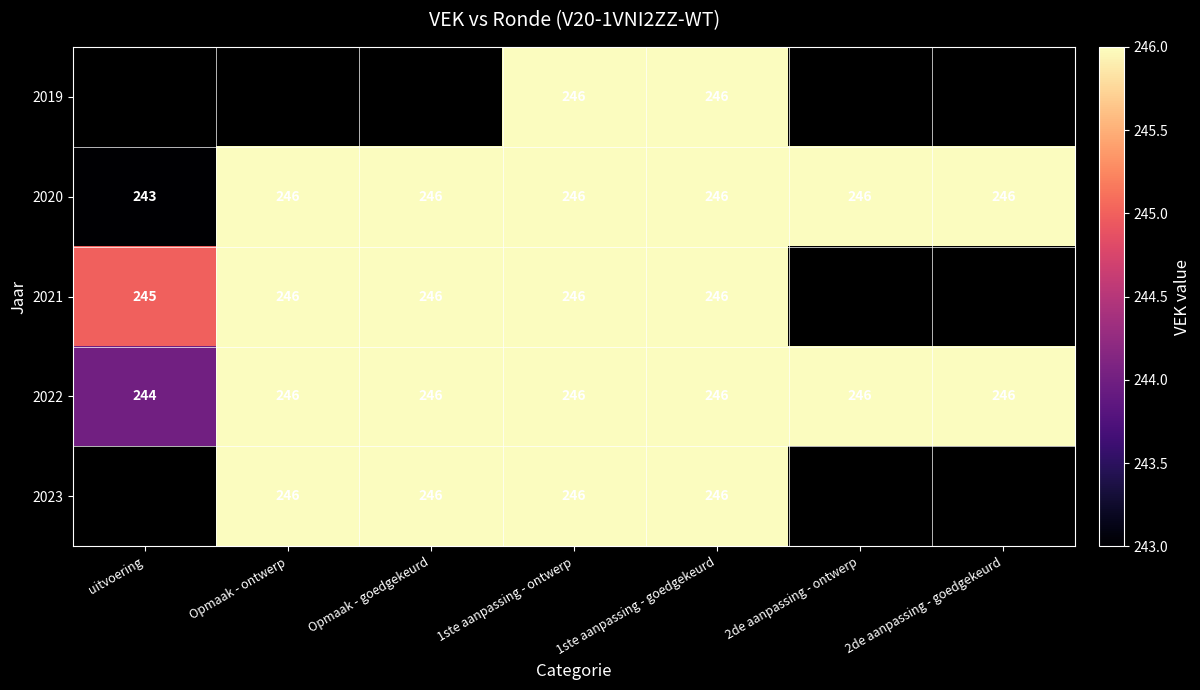

What value does the 2020 series have at uitvoering?

243